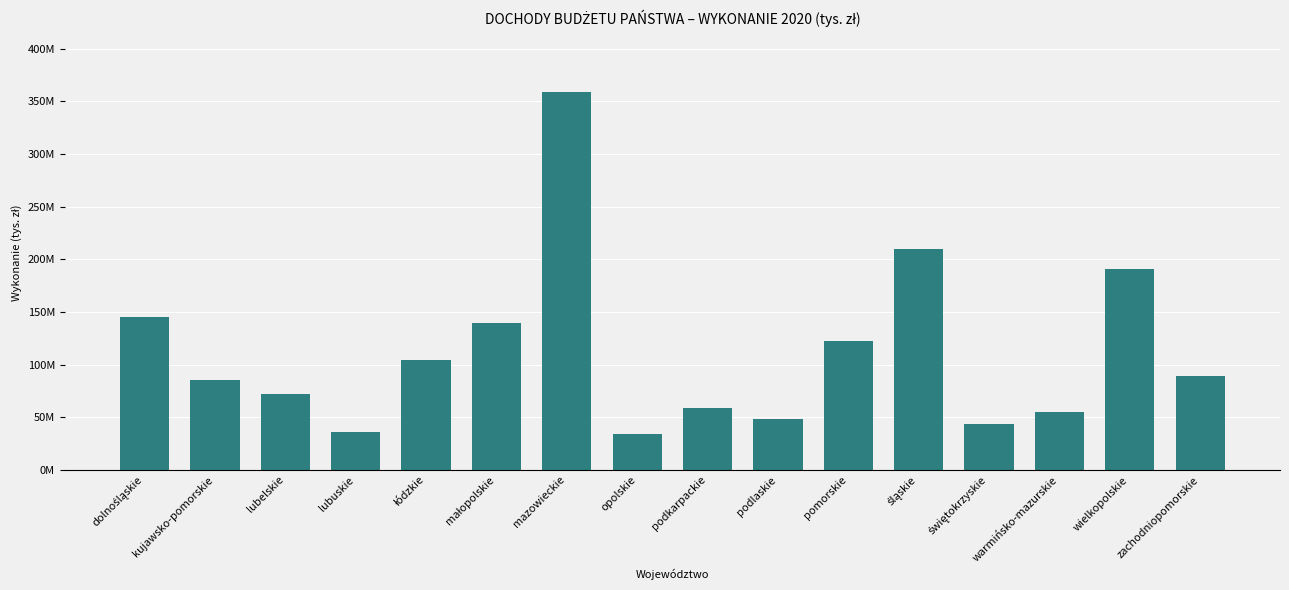

Reading right to left, list all the values displayed in this chart.

zachodniopomorskie=89450573.6	wielkopolskie=191248603.5	warmińsko-mazurskie=54650275.1	świętokrzyskie=43614086.5	śląskie=210217902.5	pomorskie=122331014.4	podlaskie=48643940.0	podkarpackie=59195862.4	opolskie=33939308.3	mazowieckie=358858007.4	małopolskie=139984245.2	łódzkie=104304233.4	lubuskie=36043024.4	lubelskie=72125702.6	kujawsko-pomorskie=85206690.0	dolnośląskie=144877889.5